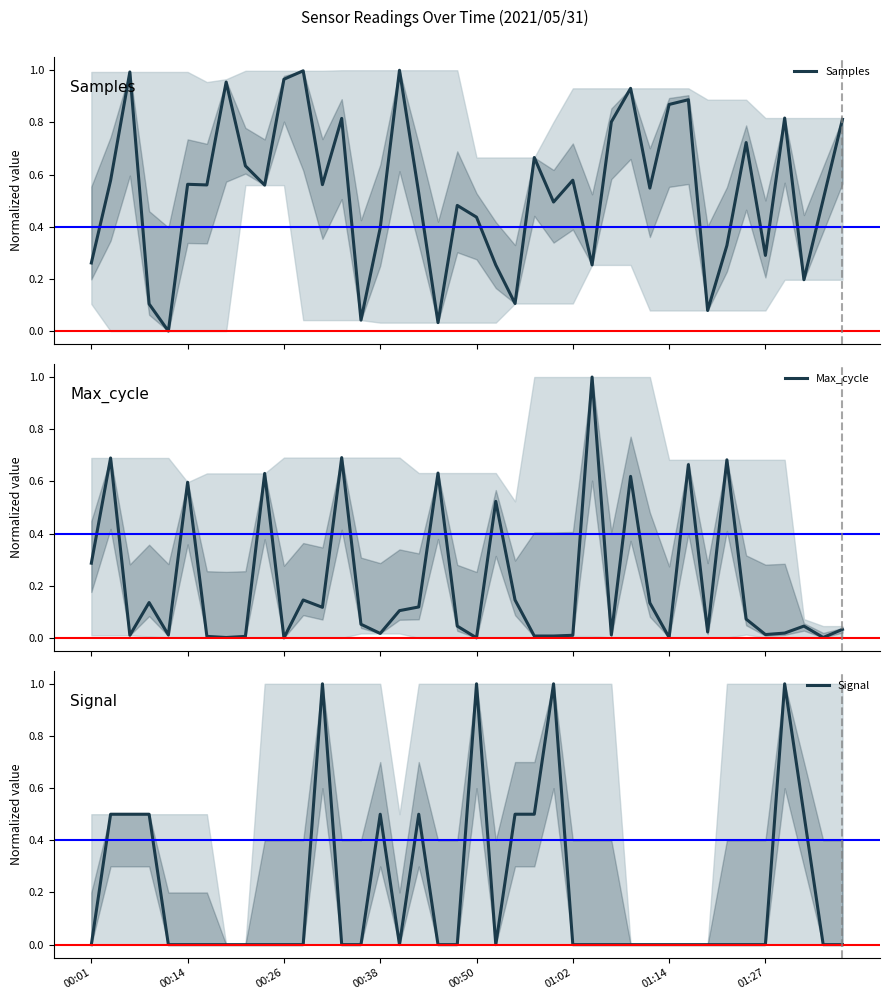

Is the value of Samples at 27 greater than the value of Signal at 15?

Yes